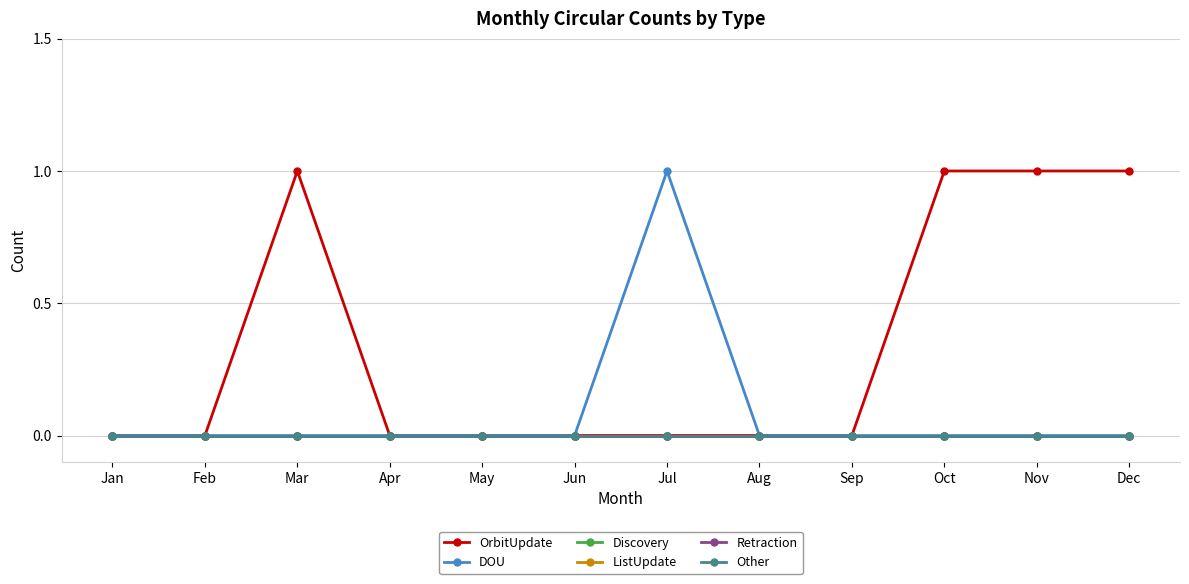

Does the chart have visible grid lines?

Yes